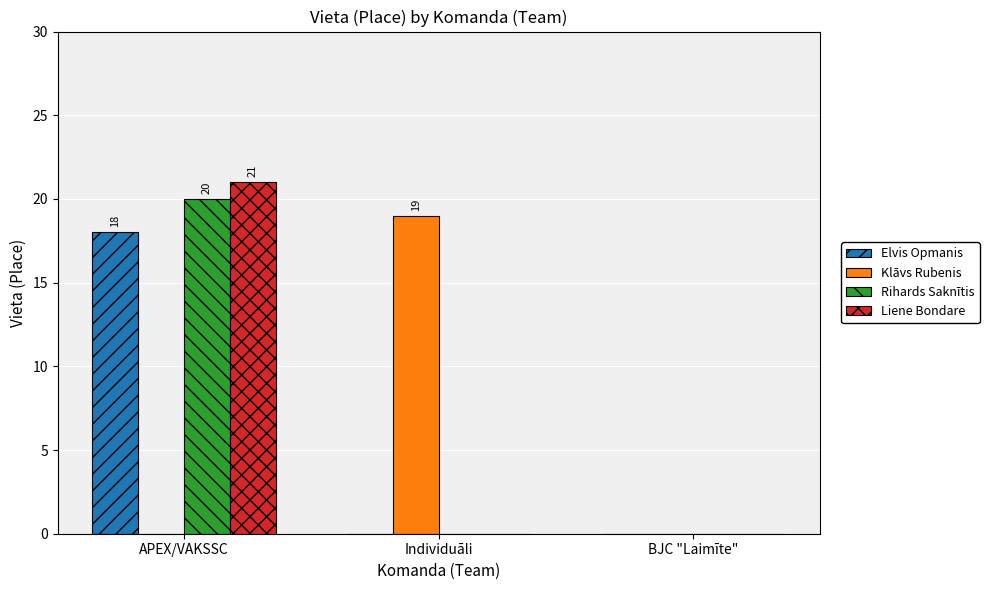

What is the highest value of the Rihards Saknītis series?

20